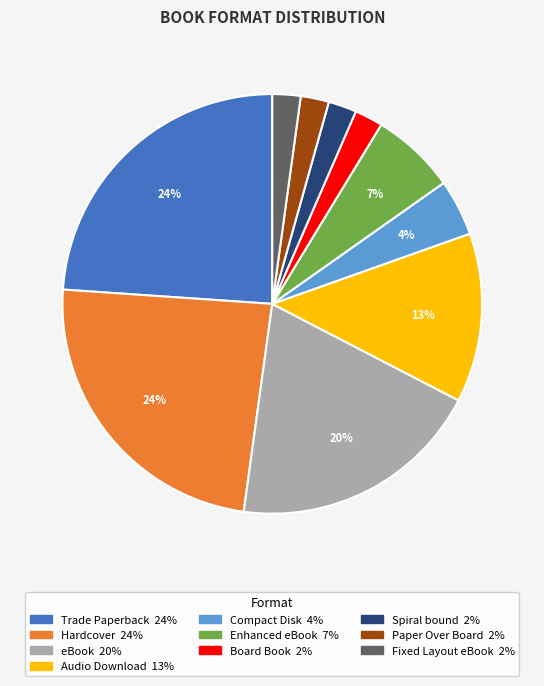

To the nearest percent, what is the average slice percentage?

10%